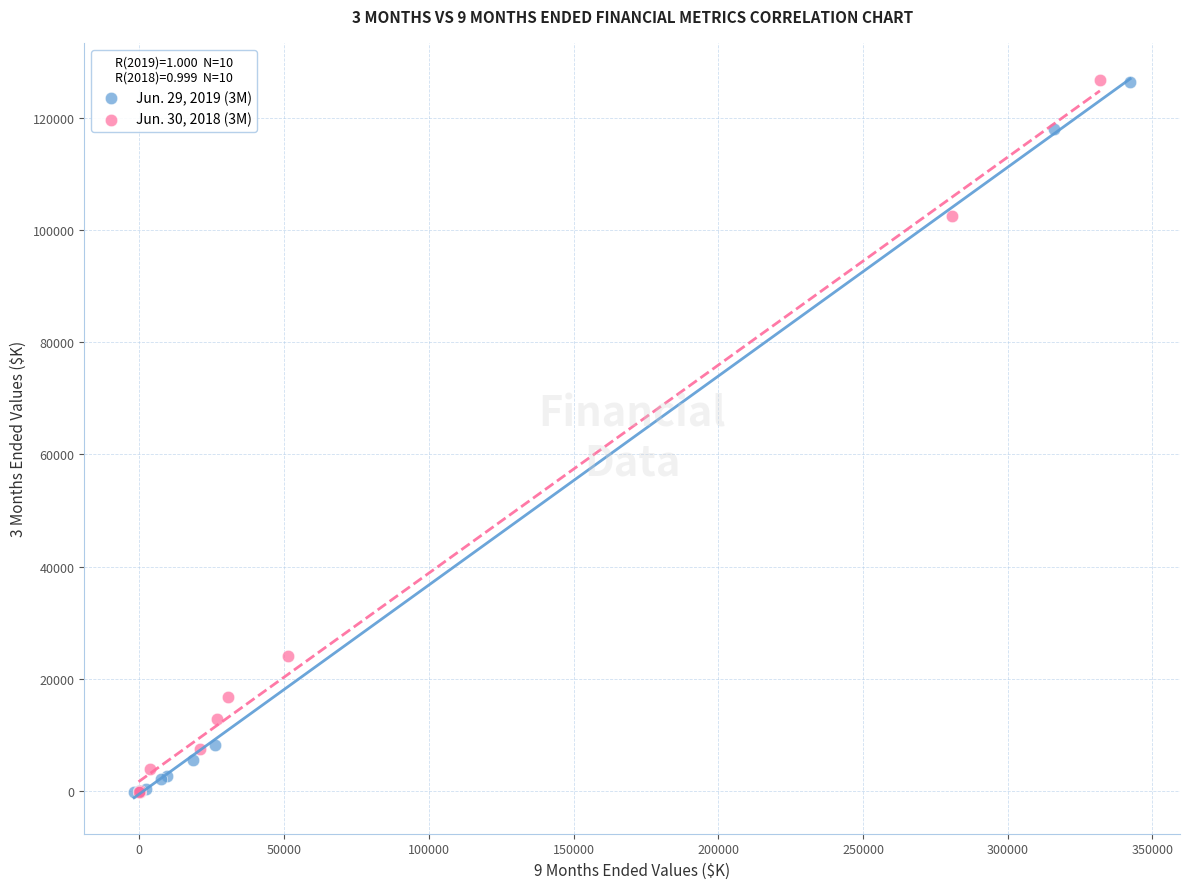

What are all the series names shown in the legend?

Jun. 29, 2019 (3M), Jun. 30, 2018 (3M)